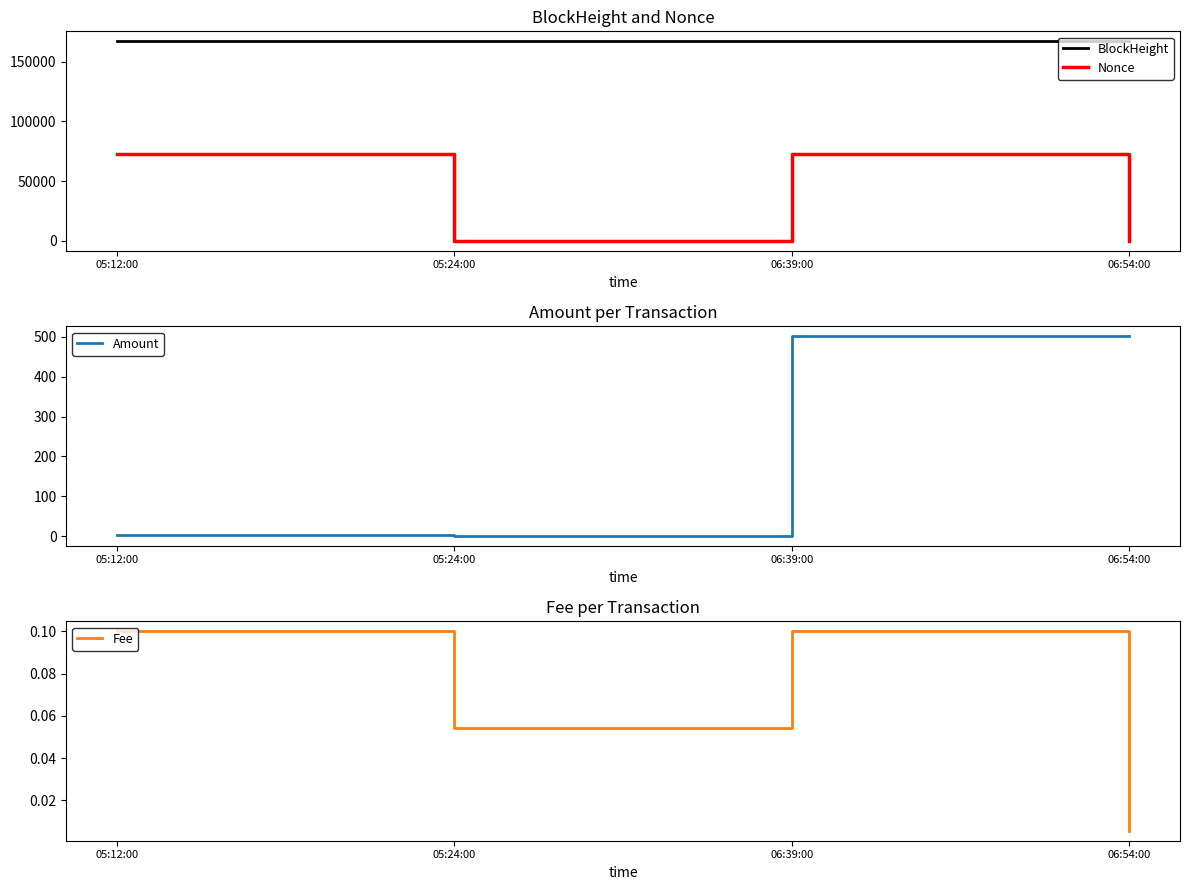

Which has a higher value, 06:39:00 or 05:12:00?

06:39:00